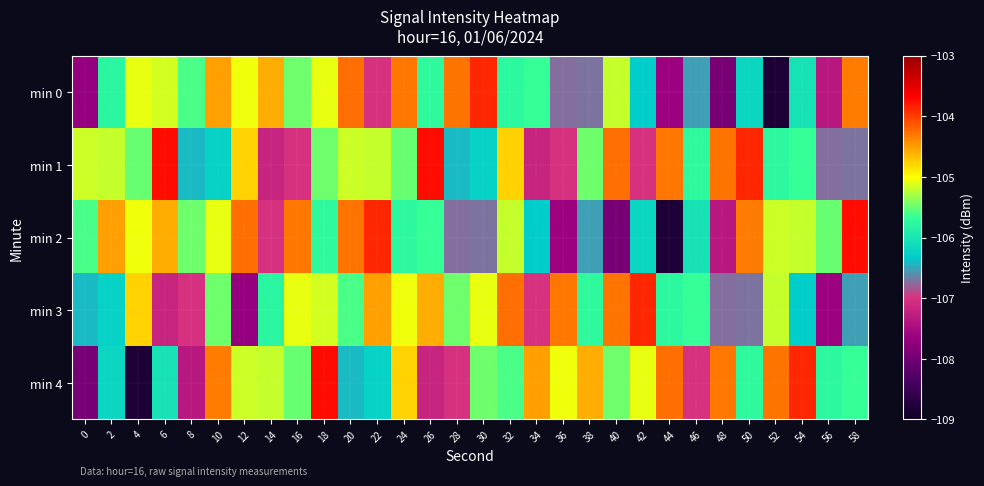

What is the spread (max minus min) of values at 20?

2.2